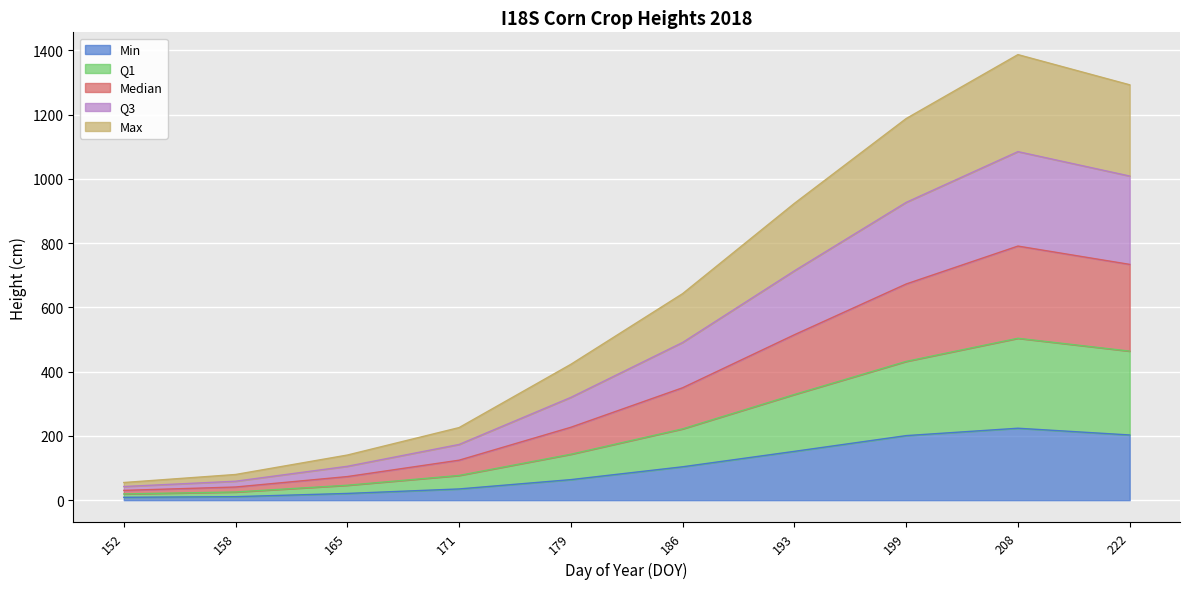

What is the maximum value for Min?

224.0